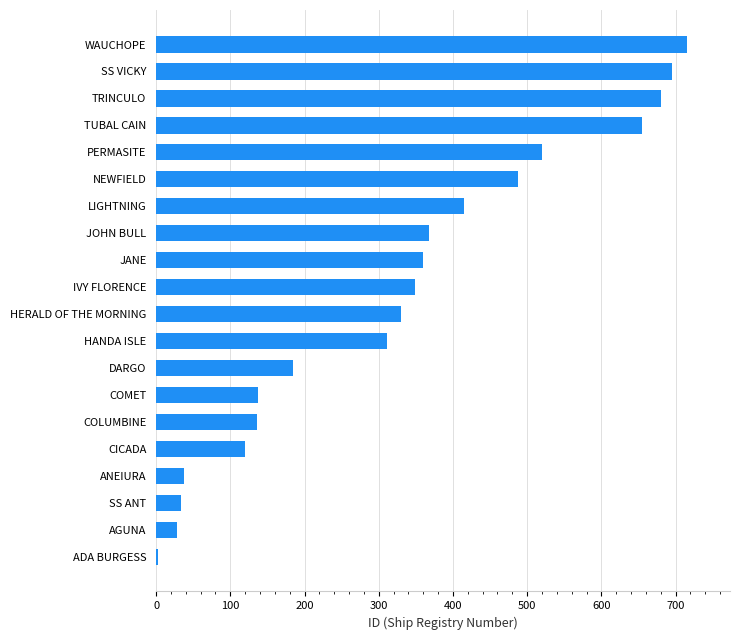

How many distinct data groups are displayed?

1